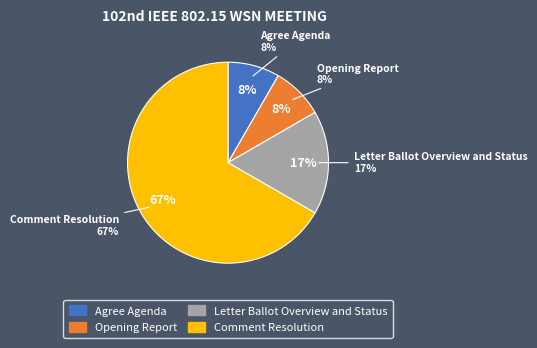

Is there a majority slice in this chart?

Yes